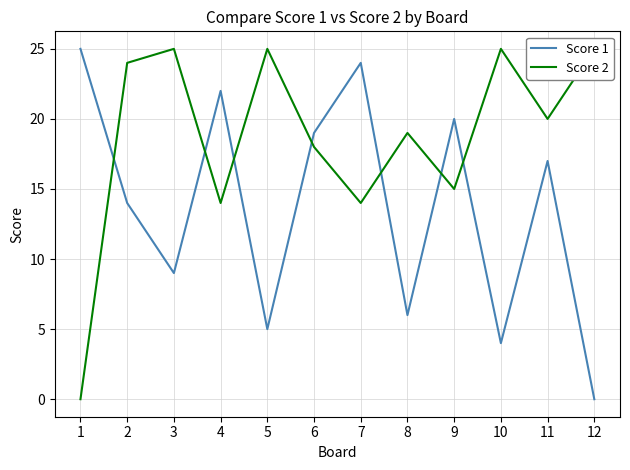

How many intersections are there between Score 1 and Score 2?

7